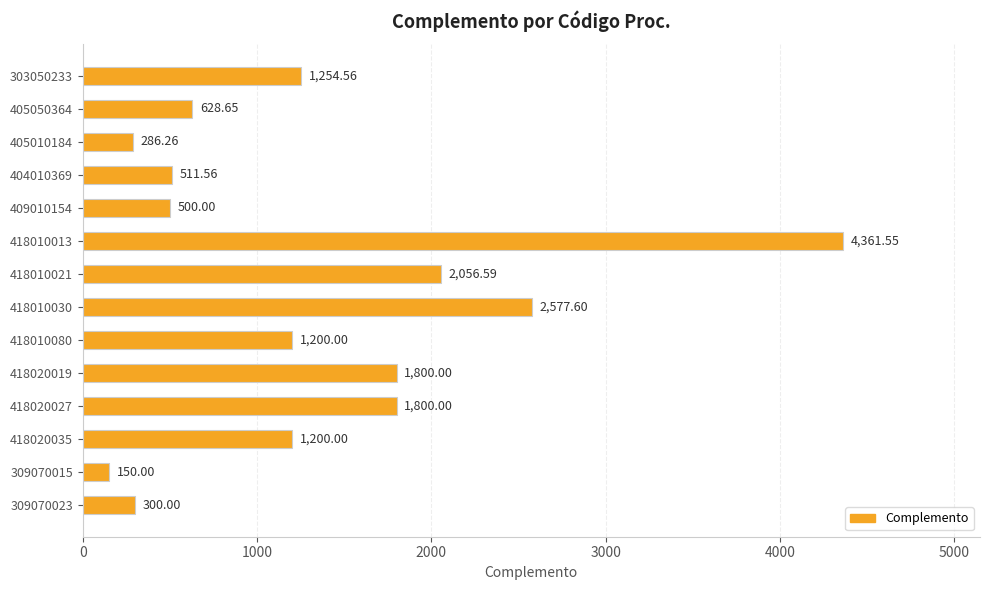

Which has a higher value, 418010080 or 309070015?

418010080